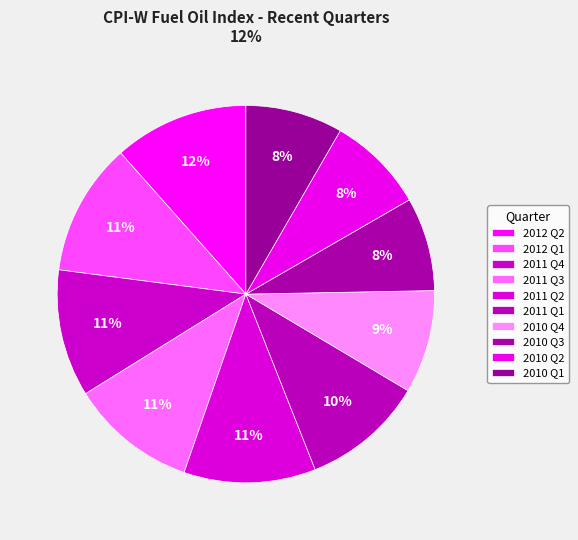

What percentage is the 2010 Q4 slice, to the nearest percent?

9%